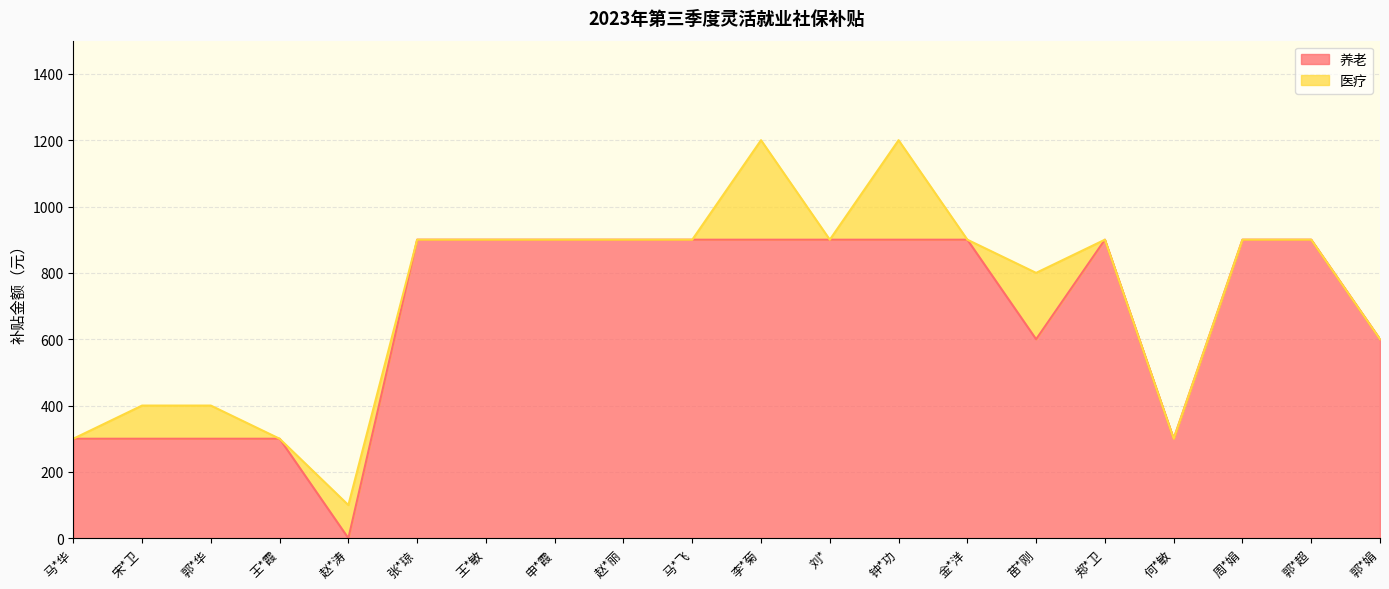

What is the total value across all series at 赵*涛?

100